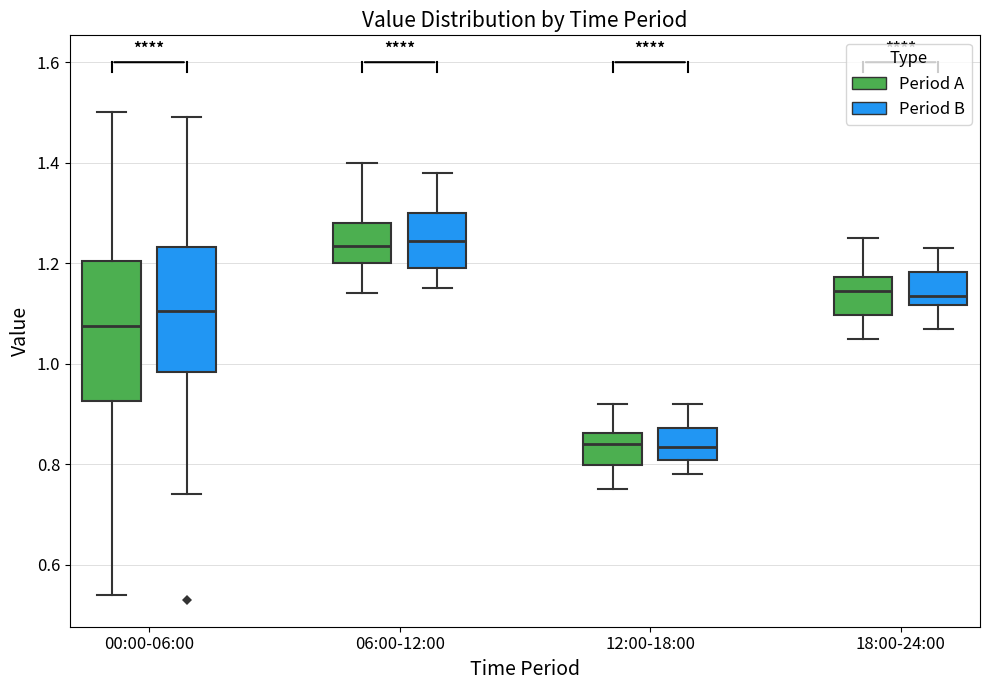

Where does the upper whisker of the box for 18:00-24:00 (Period B) end on the y-axis? The values are not printed on the chart, so give them approximately, as read against the axis.

1.24